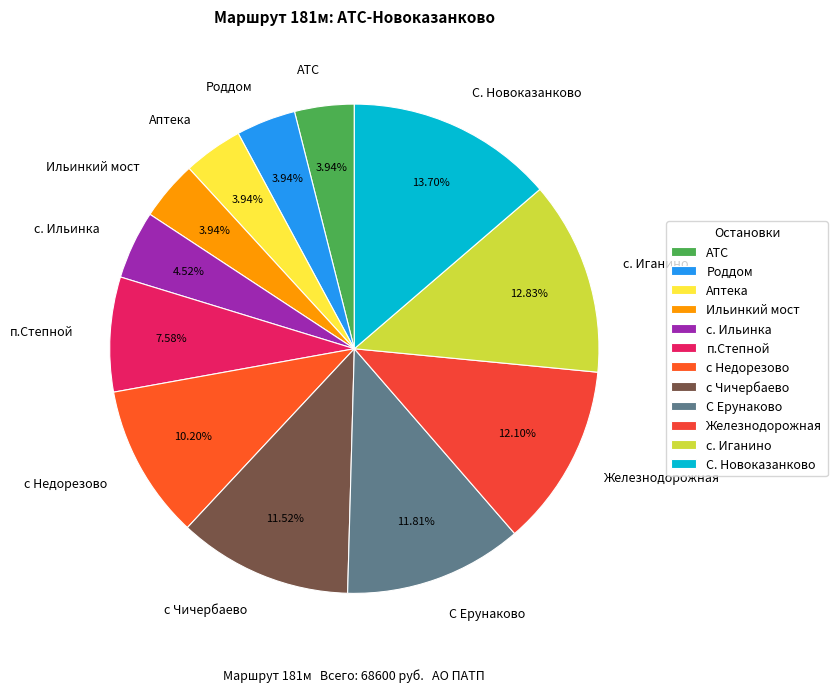

How many segments does this pie chart have?

12